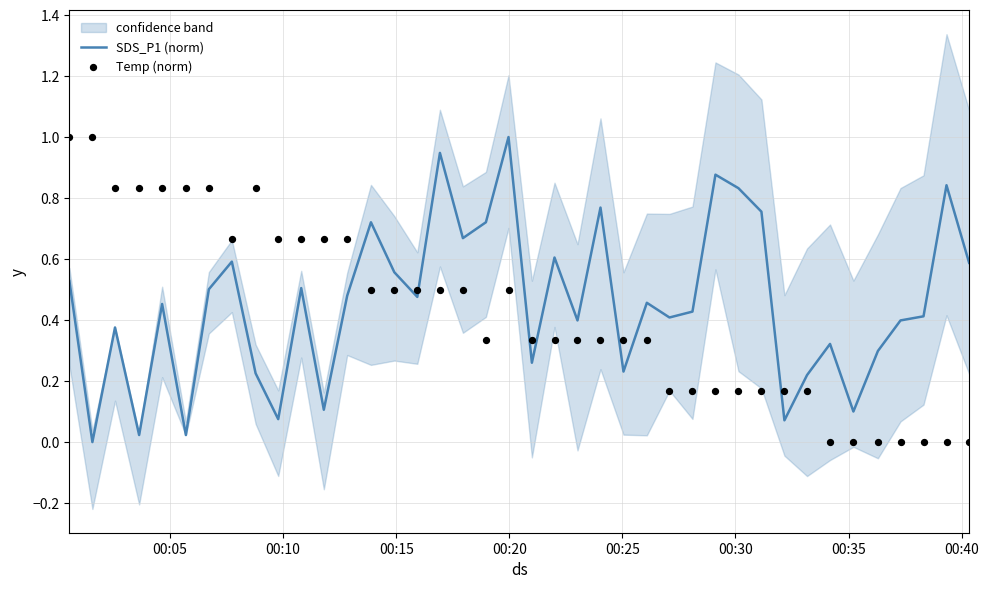

What is the highest value of the SDS_P1 (norm) series?

1.0